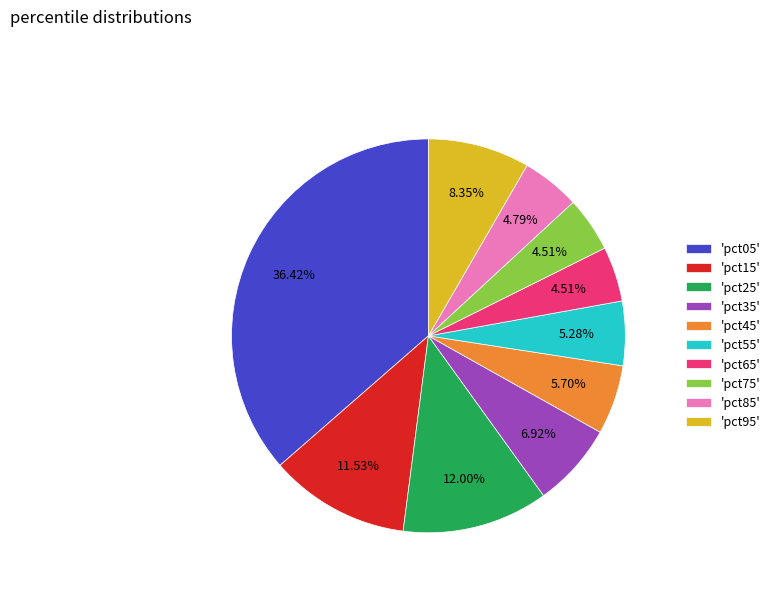

How many segments does this pie chart have?

10